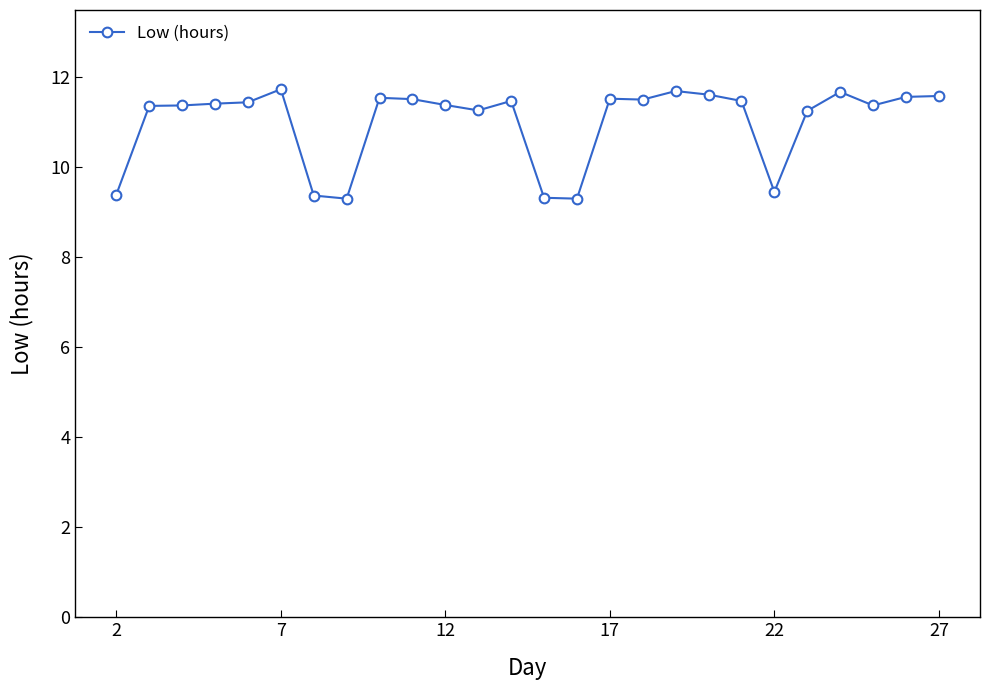

How many values are between 11 and 12?

20